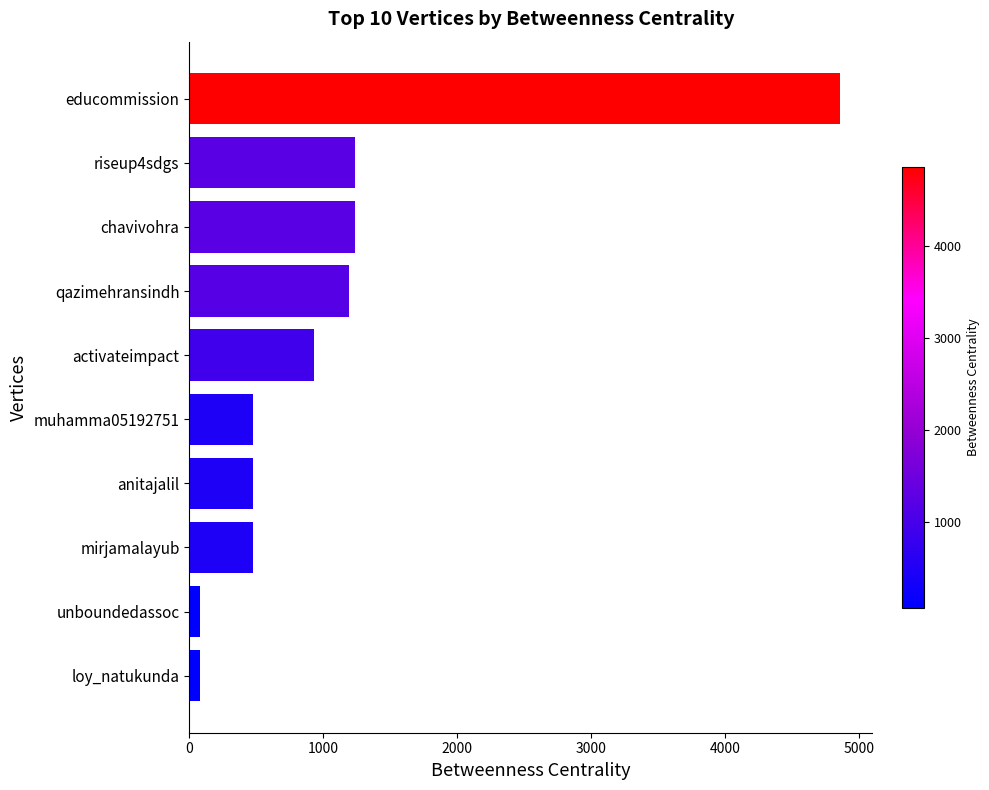

What is the difference between the maximum and minimum values?

4782.3